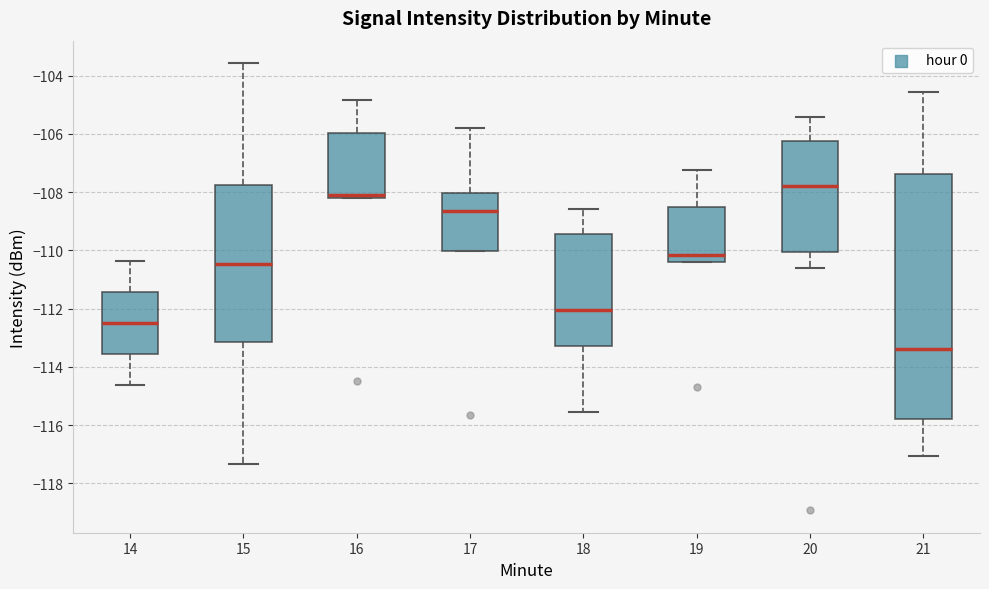

Reading left to right, read every box against the y-axis: the position of its median line, the range the box covers, and the ends of its whiskers. The values are not printed on the chart, so give them approximately, as read against the axis.

14: median -112.4, box -113.6 to -111.4, whiskers -114.6 to -110.4
15: median -110.4, box -113.2 to -107.8, whiskers -117.4 to -103.6
16: median -108.0, box -108.2 to -106.0, whiskers -108.2 to -104.8
17: median -108.6, box -110.0 to -108.0, whiskers -110.0 to -105.8
18: median -112.0, box -113.2 to -109.4, whiskers -115.6 to -108.6
19: median -110.2, box -110.4 to -108.6, whiskers -110.4 to -107.2
20: median -107.8, box -110.0 to -106.2, whiskers -110.6 to -105.4
21: median -113.4, box -115.8 to -107.4, whiskers -117.0 to -104.6